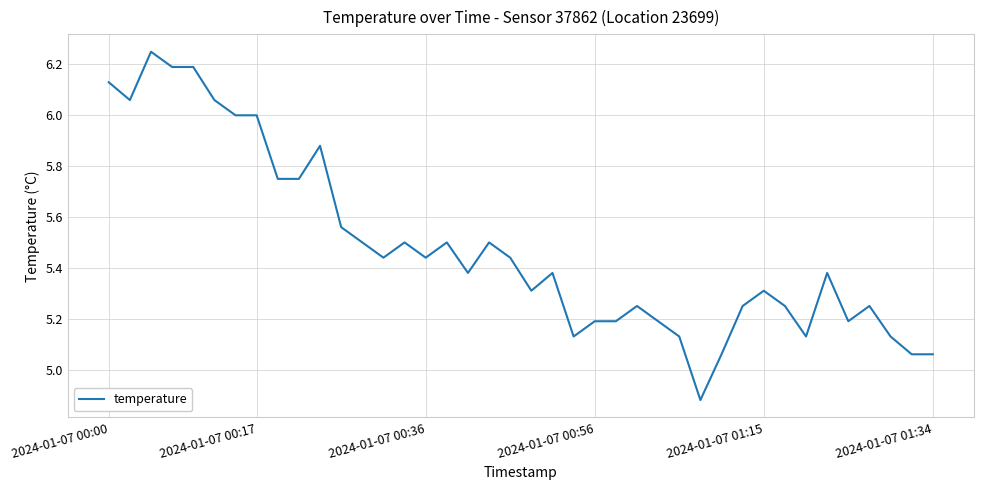

What is the difference between the maximum and minimum values?

1.4